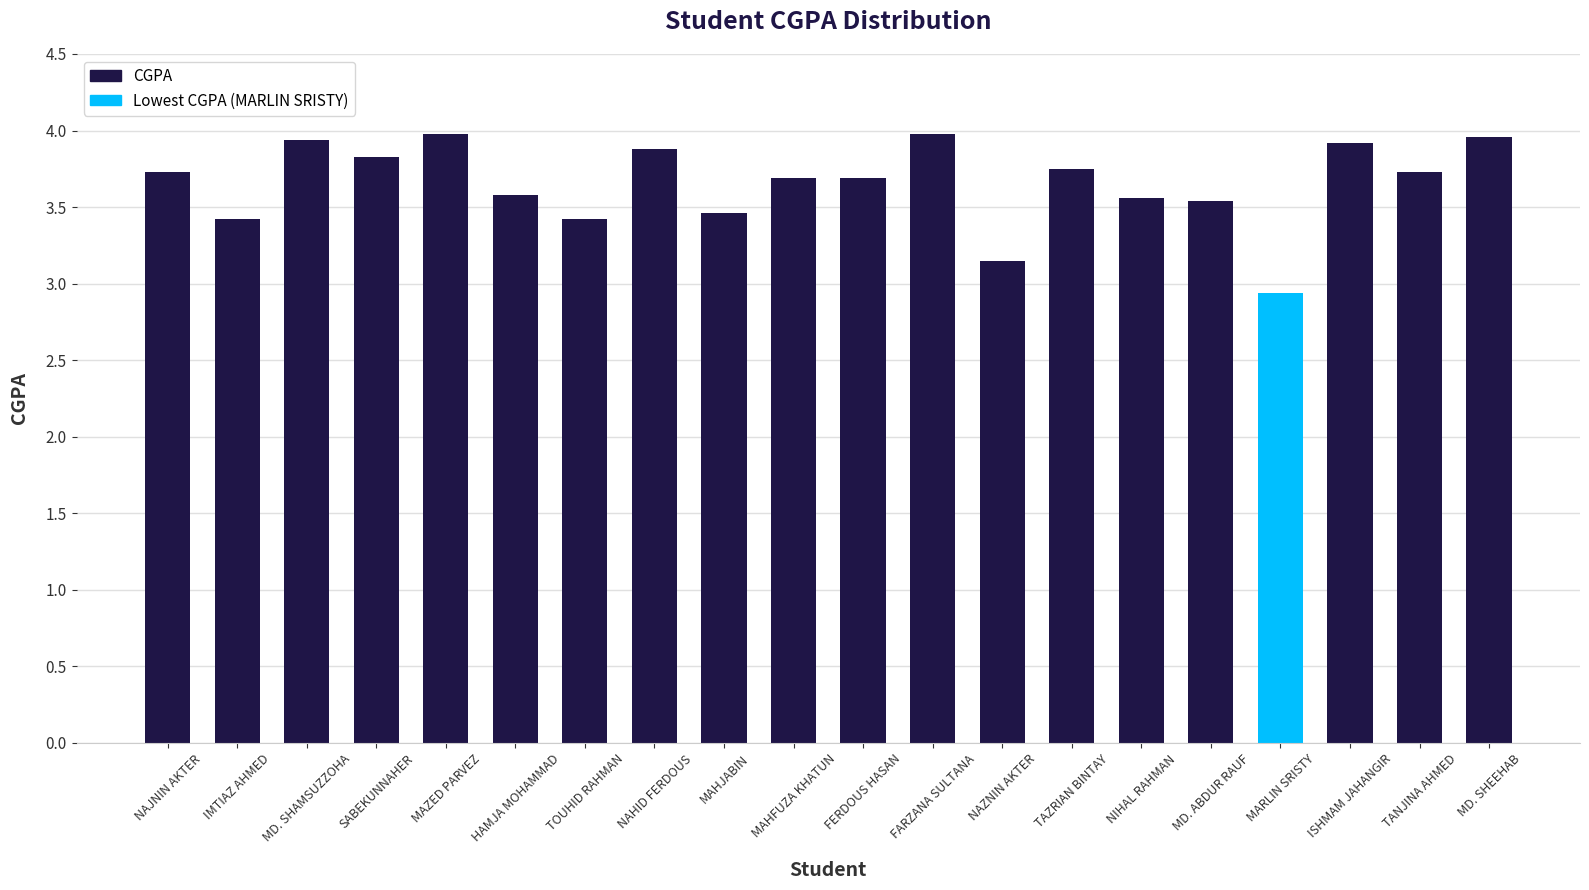

Where does the data first go above 3?

NAJNIN AKTER